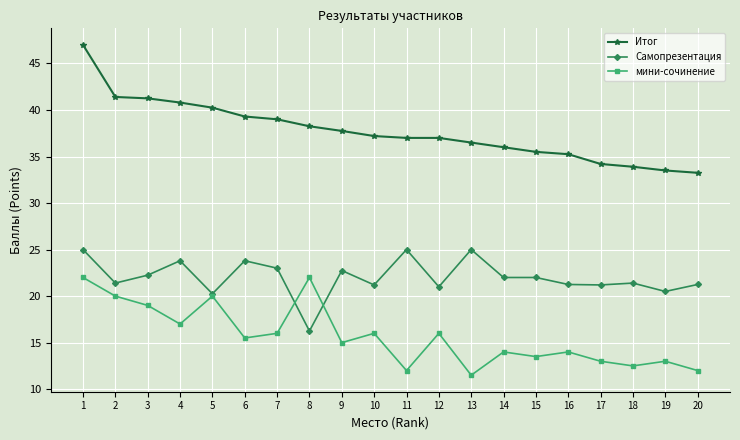

True or false: Итог and мини-сочинение intersect in this chart.

False